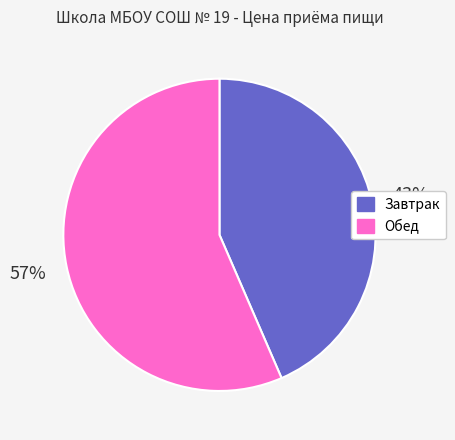

To the nearest percent, what is the combined percentage of Обед and Завтрак?

100%